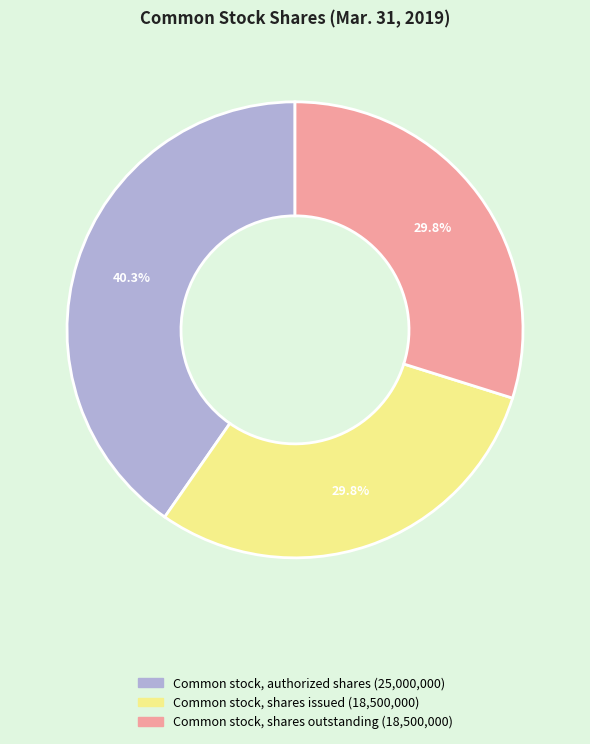

What percentage do Common stock, shares outstanding and Common stock, authorized shares together represent?

70.2%